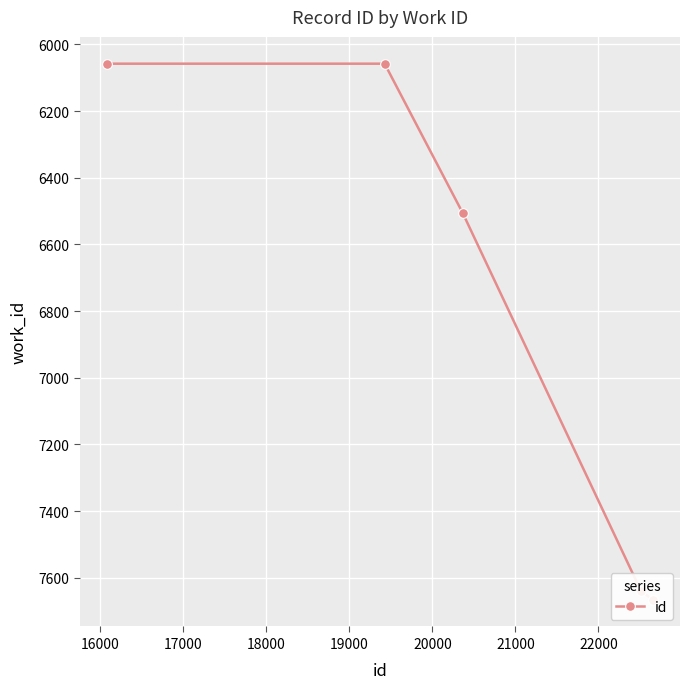

What is the difference between the maximum and minimum values?

1608